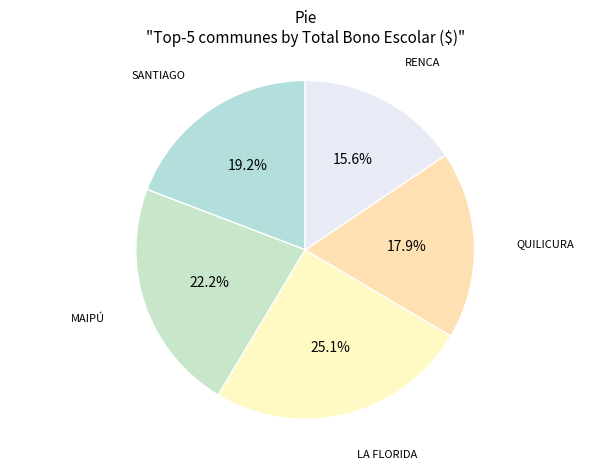

Which category has the biggest portion of the pie?

LA FLORIDA